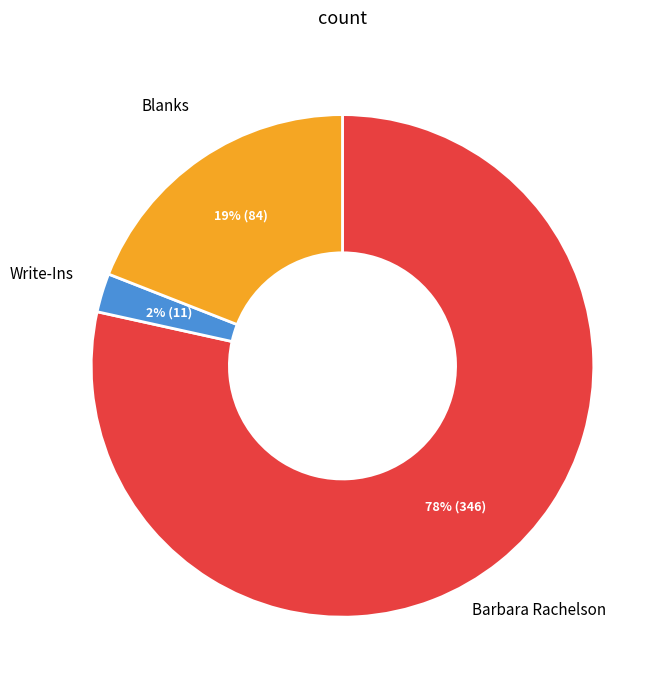

To the nearest percent, what is the average slice percentage?

33%